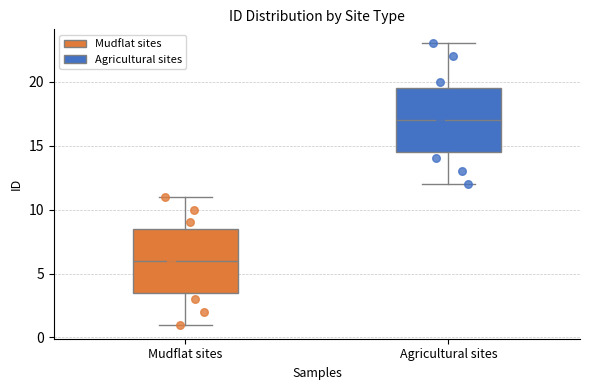

Which box's median line is the highest?

Agricultural sites